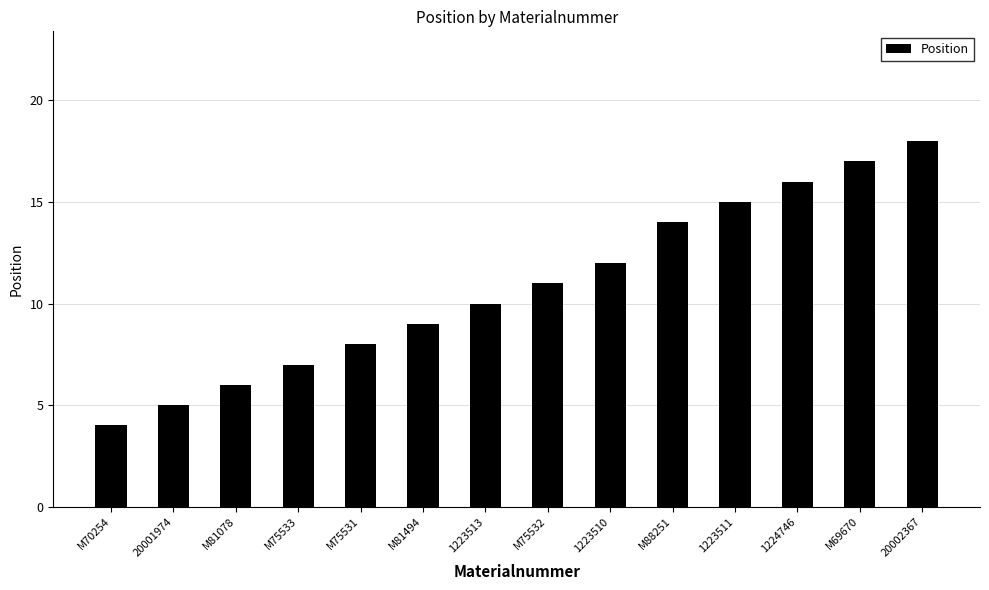

What position from the right is M81494?

9